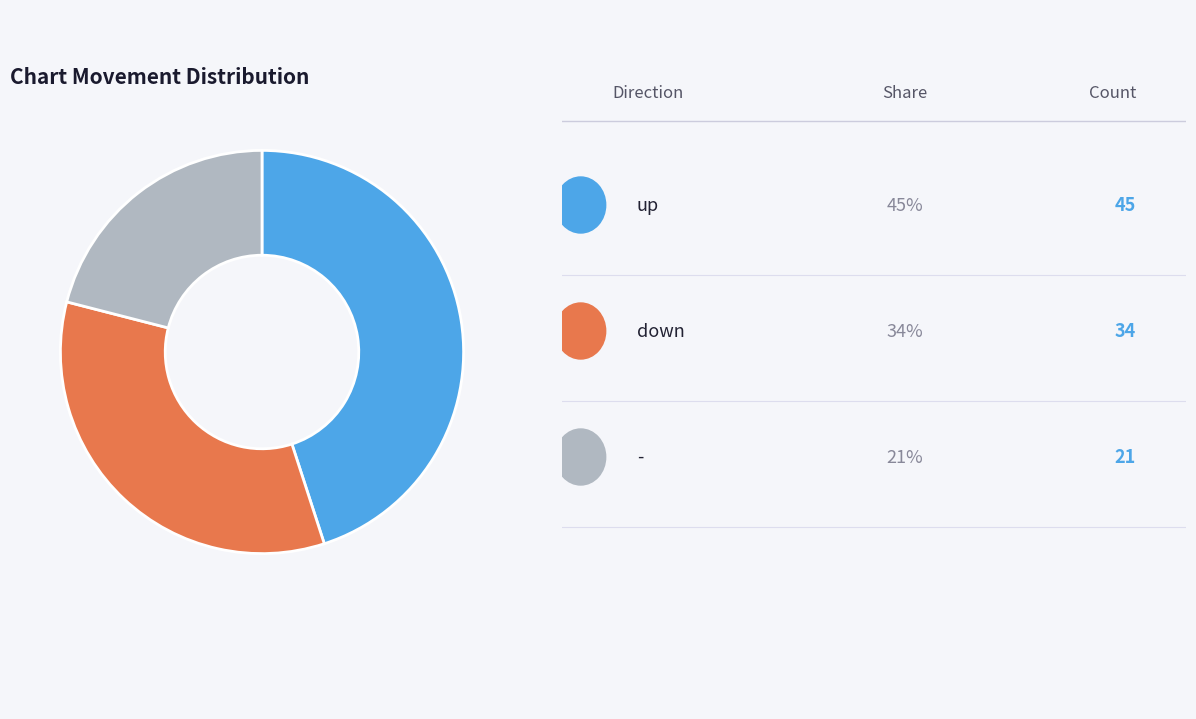

Is there any slice that represents more than half of the pie?

No